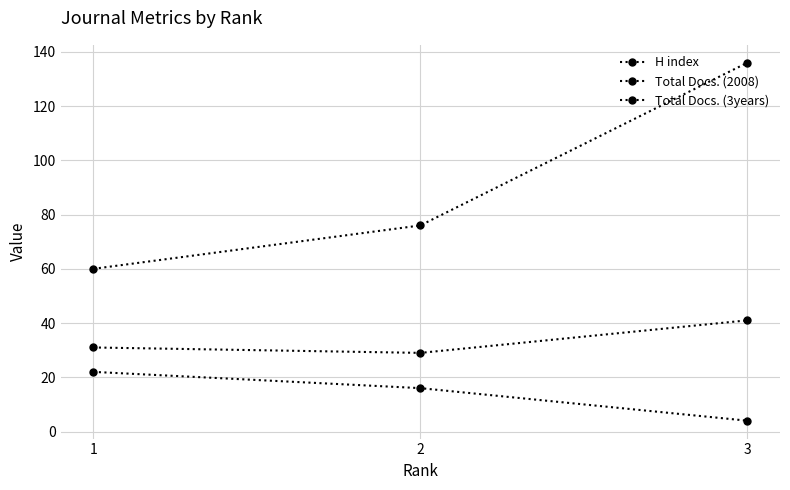

List the series in order of their peak value, highest first.

Total Docs. (3years), Total Docs. (2008), H index